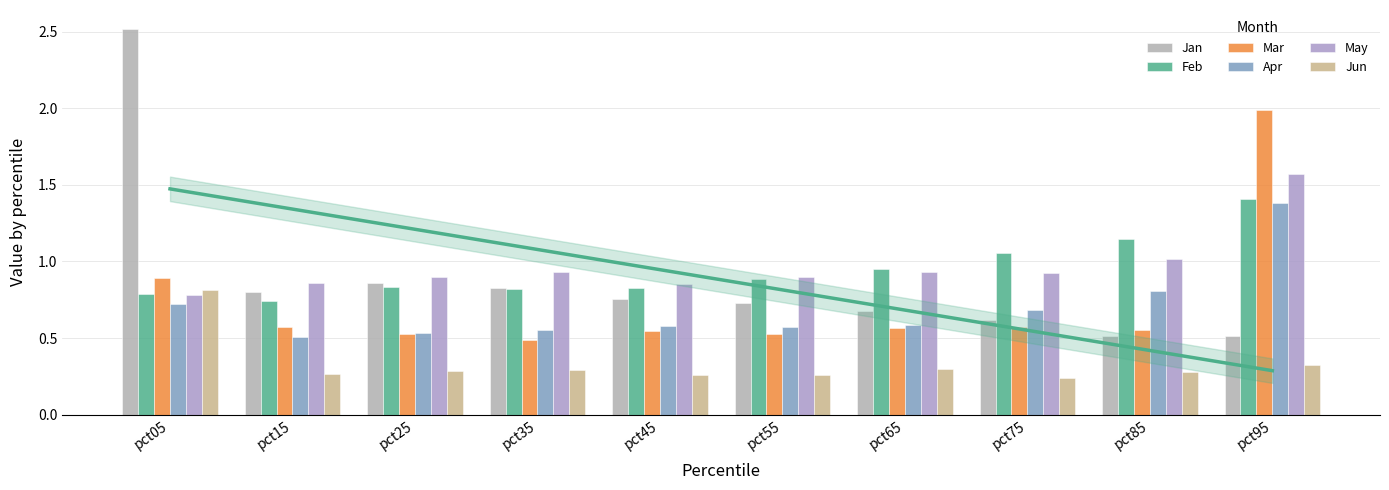

What is the value of the Feb bar at the 9th from the left?

1.1